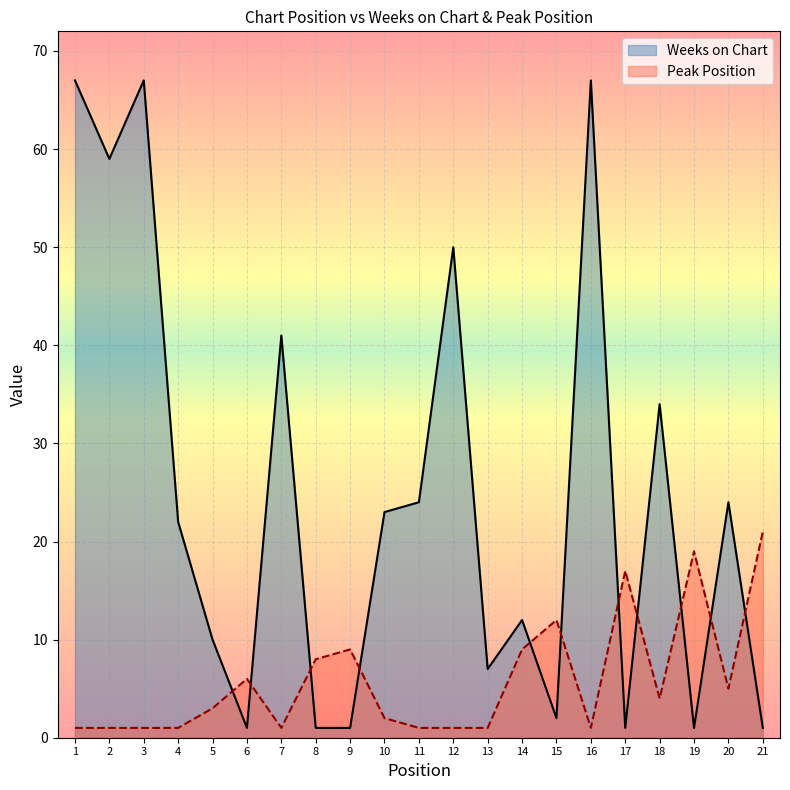

How many series are shown in this chart?

2